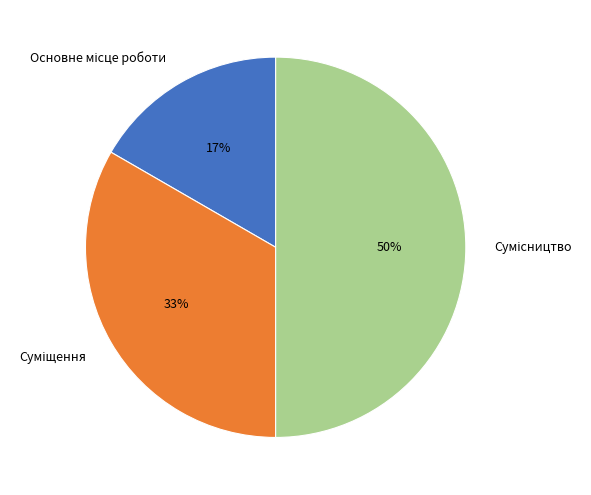

To the nearest percent, what is the average slice percentage?

33%